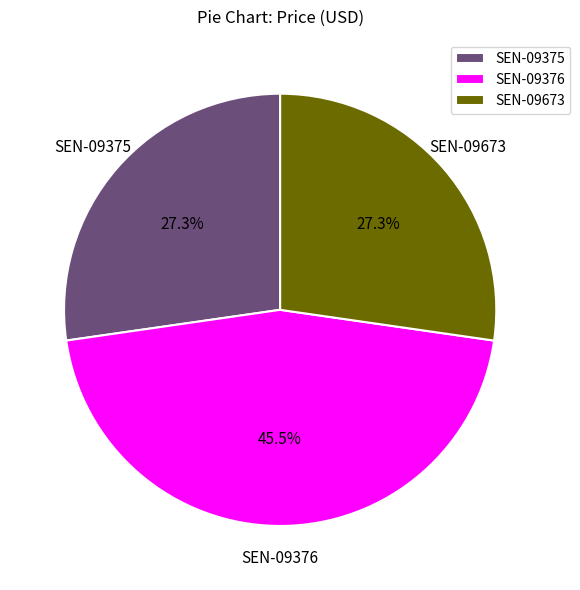

How many segments does this pie chart have?

3